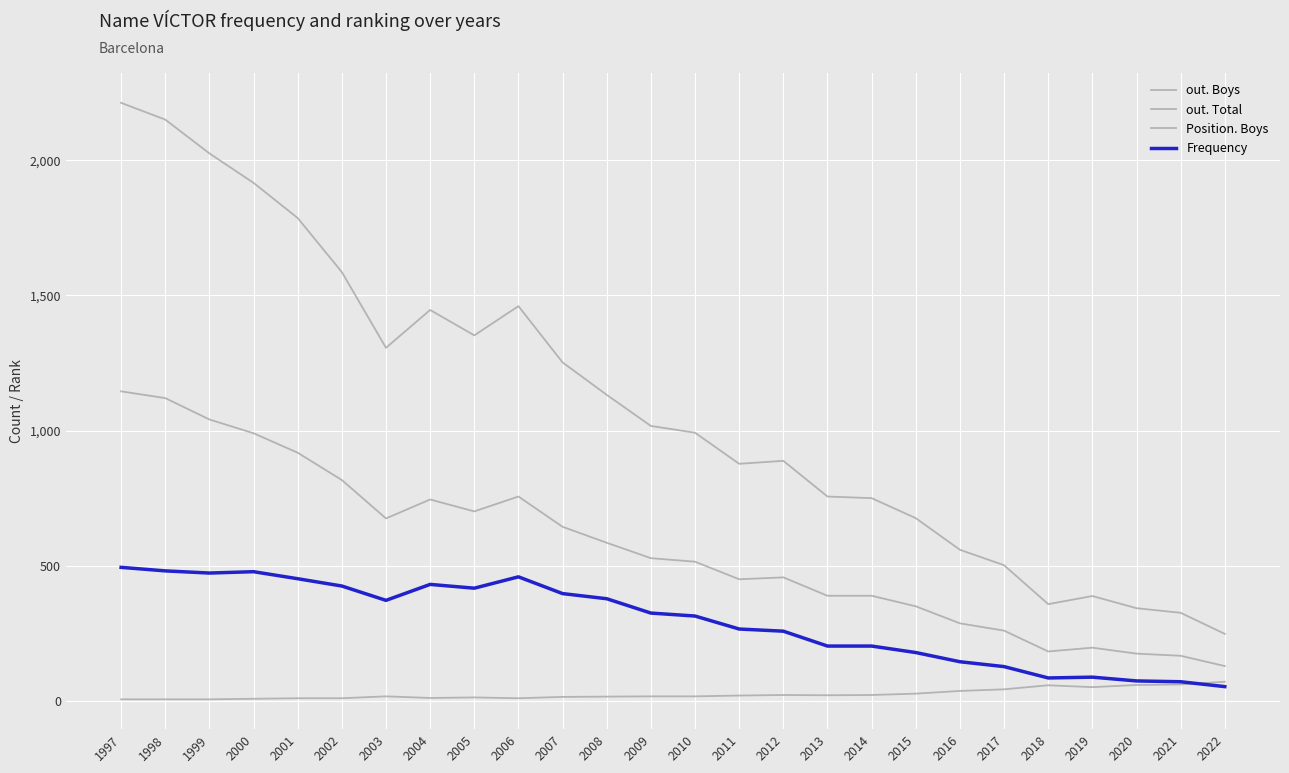

How many lines are shown in the chart?

4